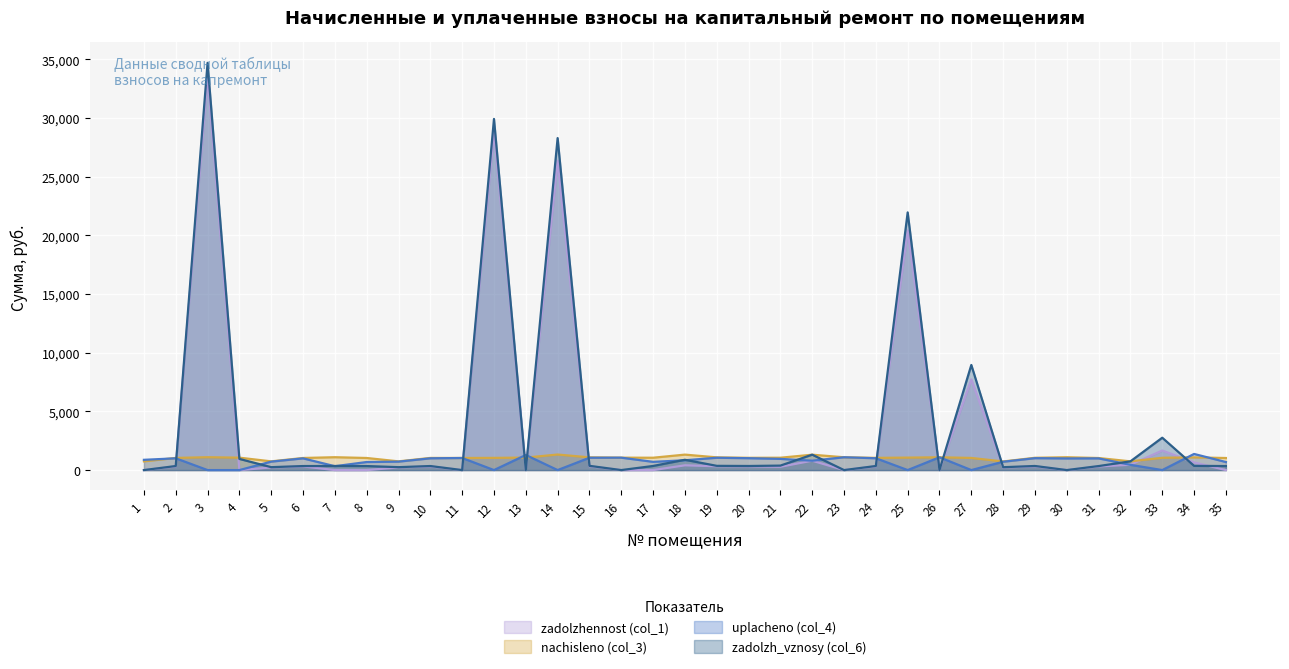

How many lines are shown in the chart?

4